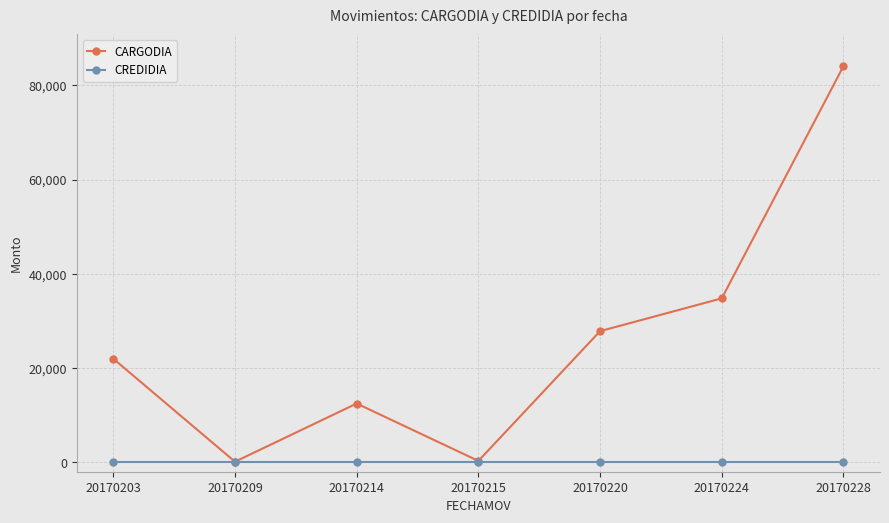

How many series are shown in this chart?

2